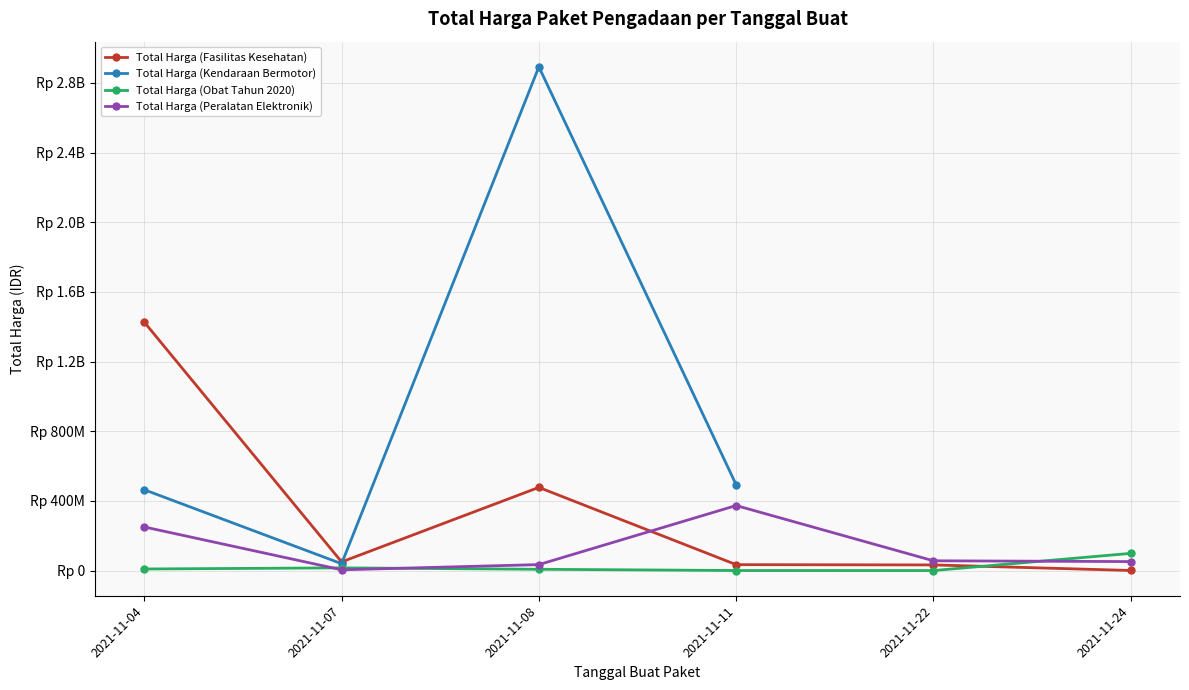

How many times do Total Harga (Obat Tahun 2020) and Total Harga (Peralatan Elektronik) cross each other?

3